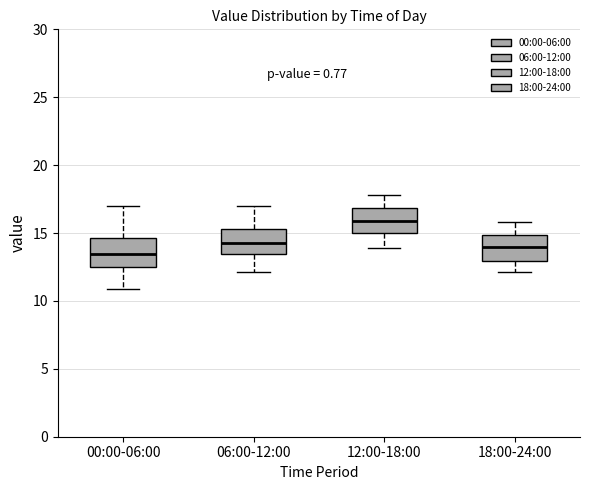

Which box has the lowest median line?

00:00-06:00